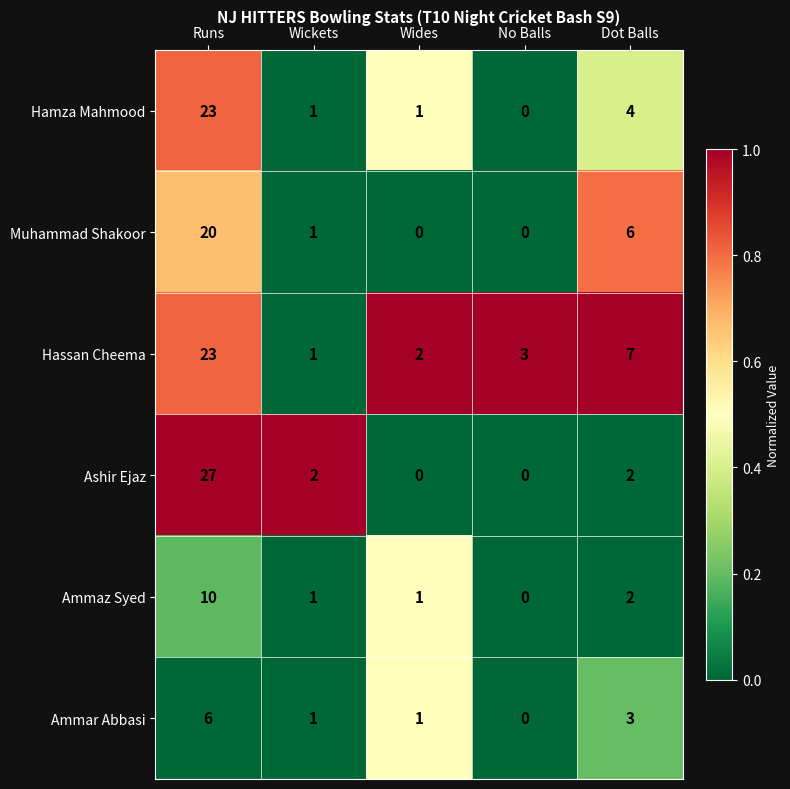

Between Runs and Wickets, which series saw the biggest shift?

Ashir Ejaz